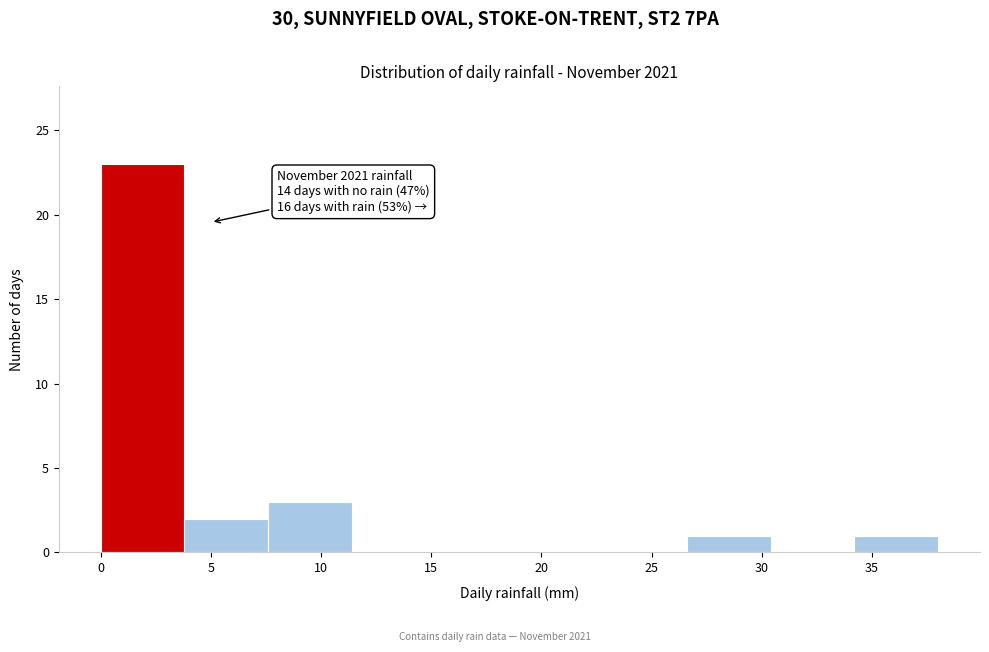

Which range on the x-axis has the tallest bar?

0.0 to 3.8